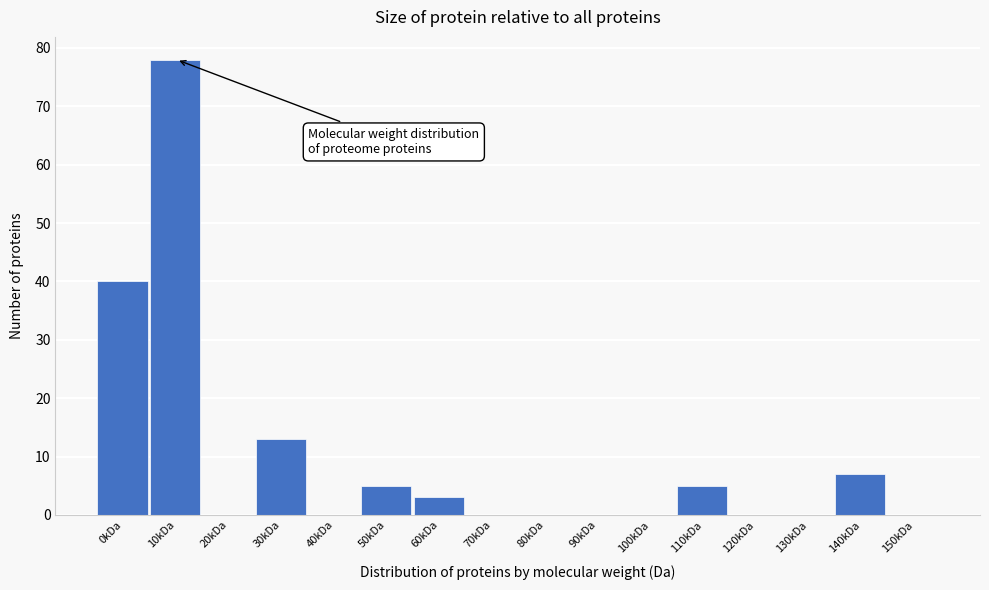

Reading left to right, what are all the values shown in this chart?

0kDa=40	10kDa=78	20kDa=0	30kDa=13	40kDa=0	50kDa=5	60kDa=3	70kDa=0	80kDa=0	90kDa=0	100kDa=0	110kDa=5	120kDa=0	130kDa=0	140kDa=7	150kDa=0